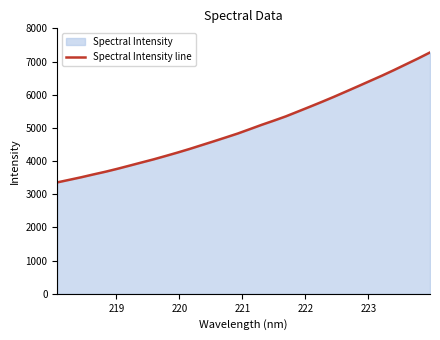

What is the minimum value shown in the chart?

3359.5